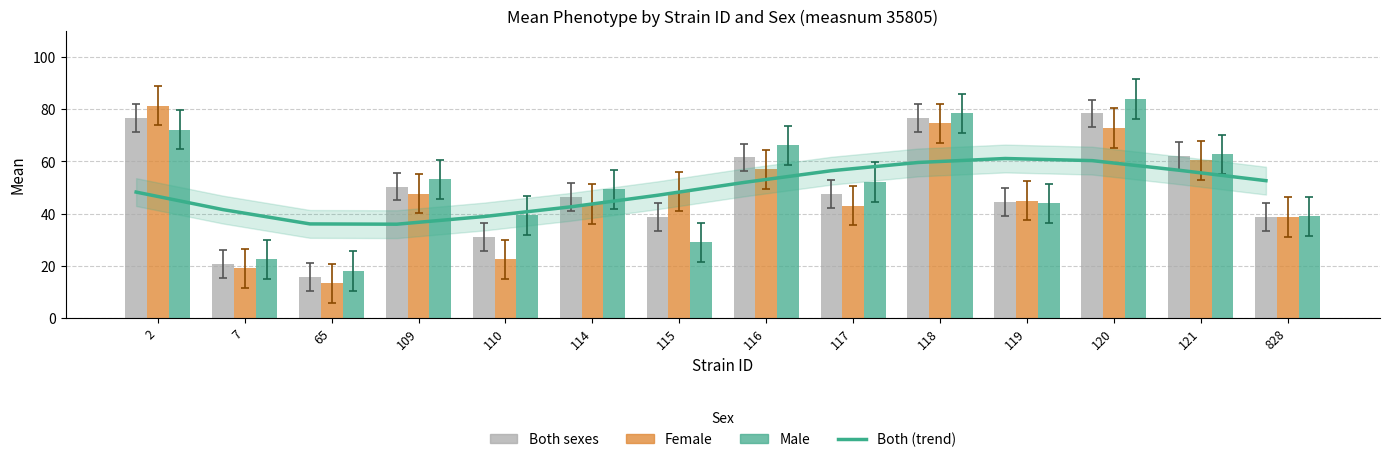

What is the difference between the f values at 117 and 115?

5.5